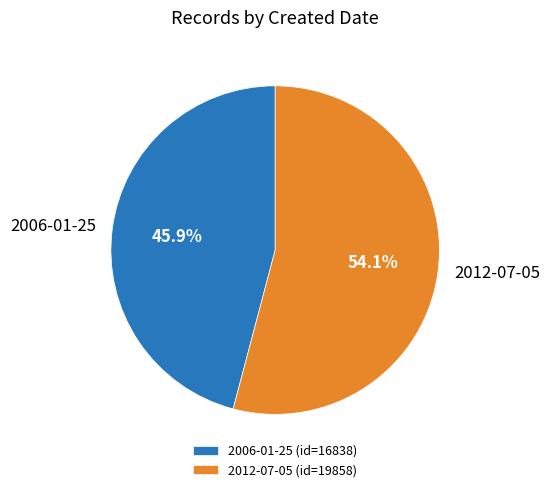

Is it true that 2006-01-25 is 46% of the pie?

True